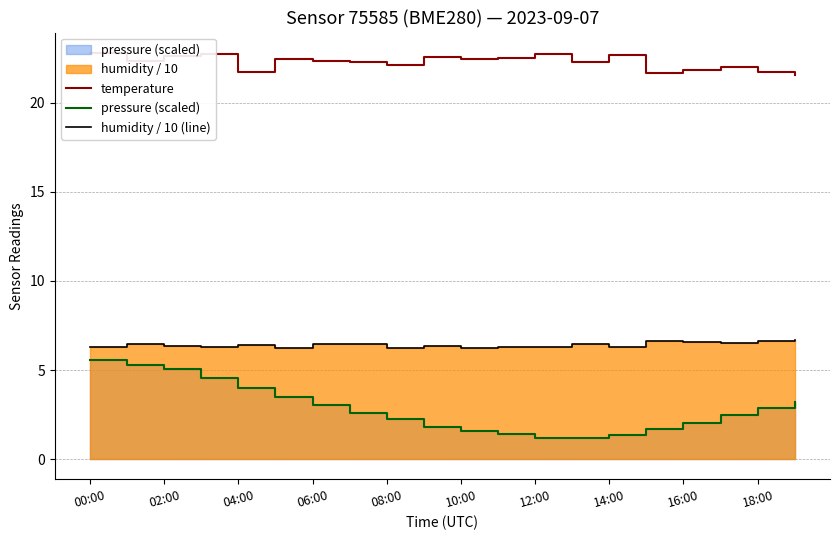

Which series has the largest range (max minus min)?

pressure (scaled)